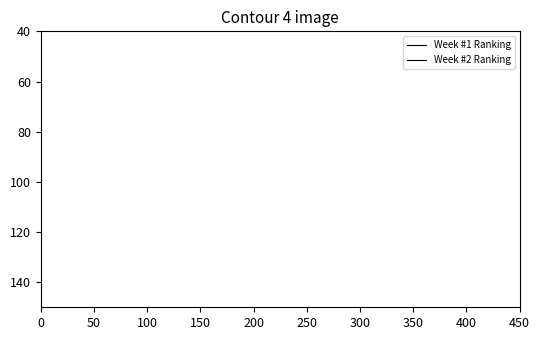

The Week #1 Ranking series shows 4.0 at 300. True or false?

False